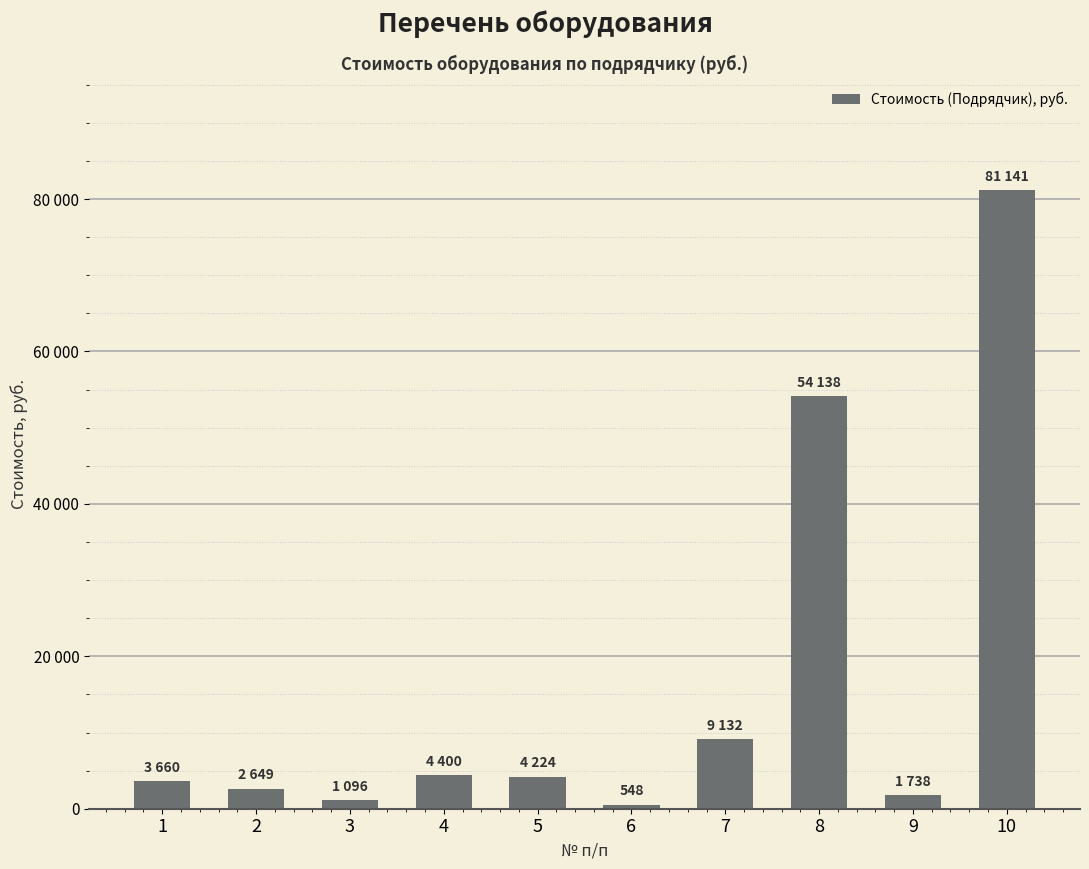

List the labels in order of value, largest first.

10, 8, 7, 4, 5, 1, 2, 9, 3, 6